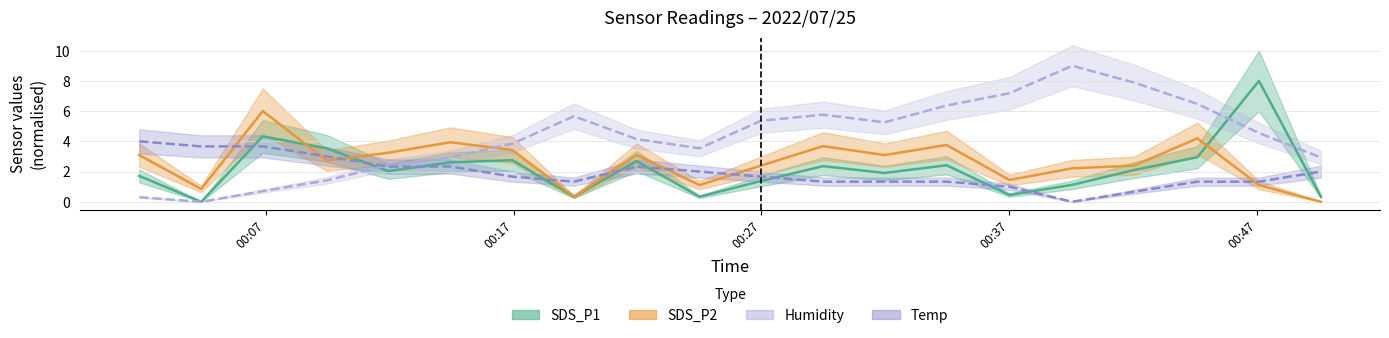

Rank the series by their maximum value, from lowest to highest.

Temp, SDS_P2, SDS_P1, Humidity